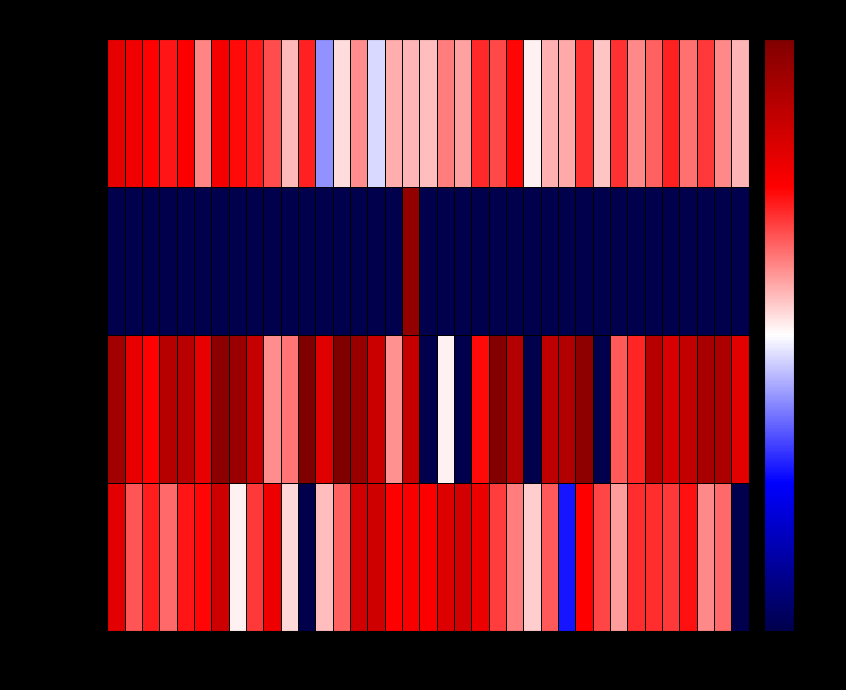

Which label corresponds to the largest value in the chart?

千葉県